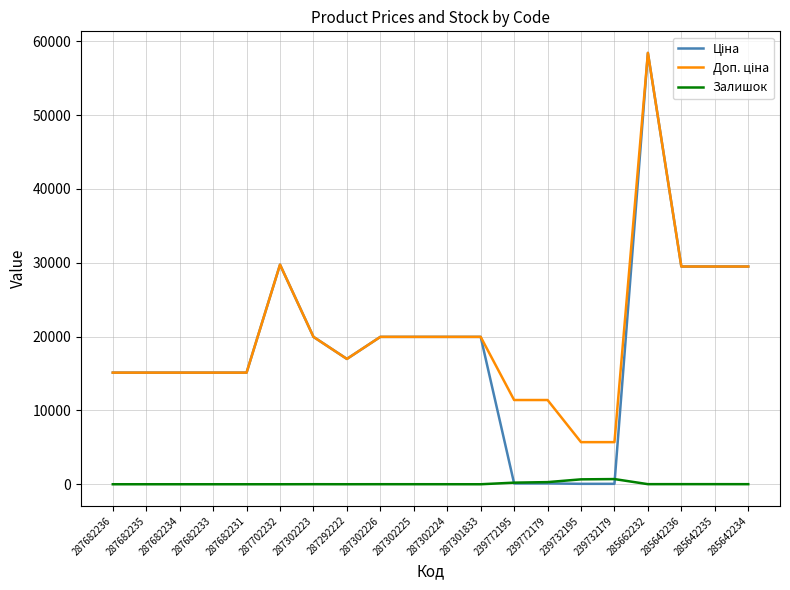

What is the difference between the highest and lowest values at 287682233?

15120.0